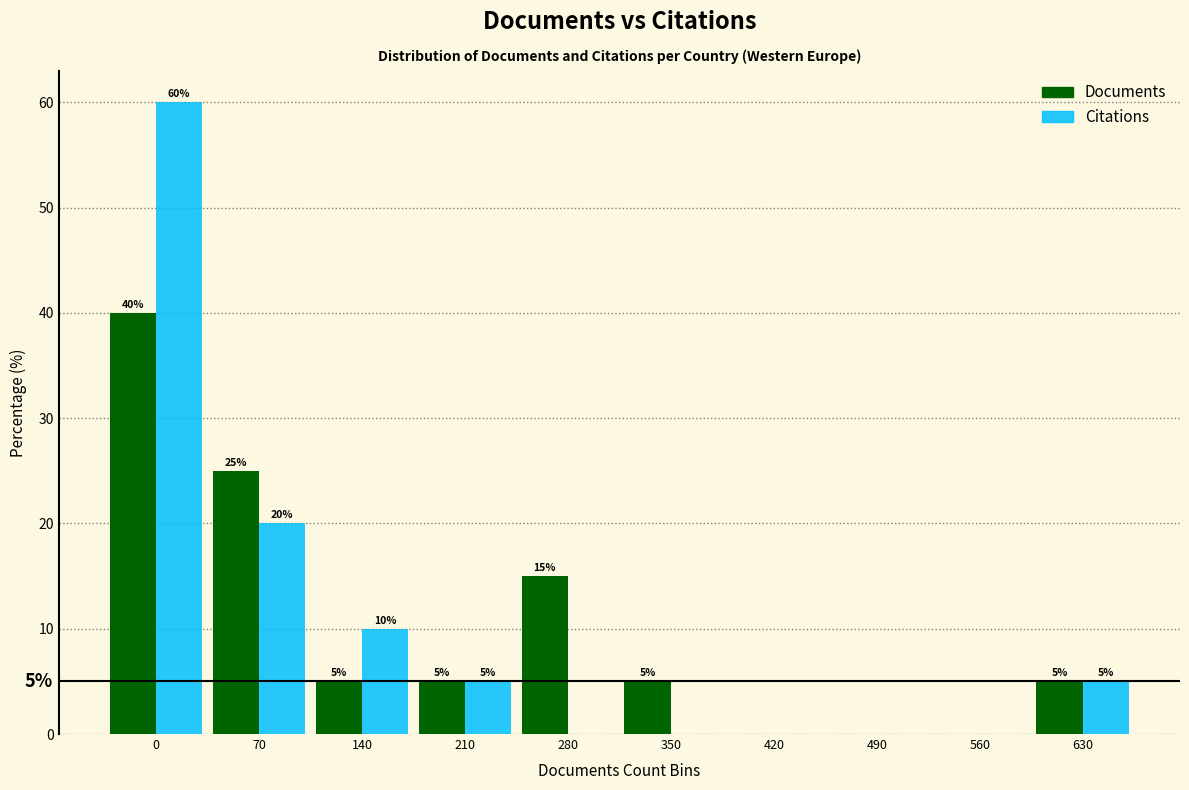

Reading right to left, extract all data points from this chart.

Documents: 630=5	560=0	490=0	420=0	350=5	280=15	210=5	140=5	70=25	0=40
Citations: 630=5	560=0	490=0	420=0	350=0	280=0	210=5	140=10	70=20	0=60